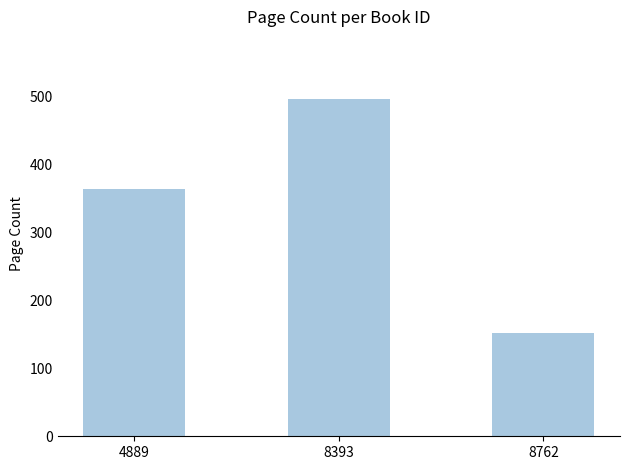

Does the chart contain any negative values?

No